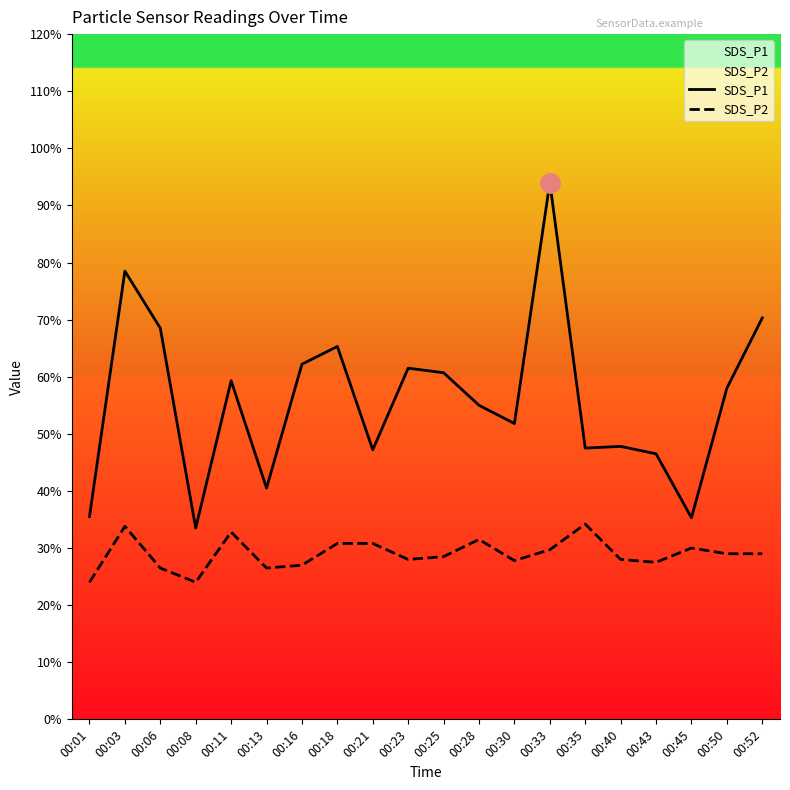

What are all the series names shown in the legend?

SDS_P1, SDS_P2